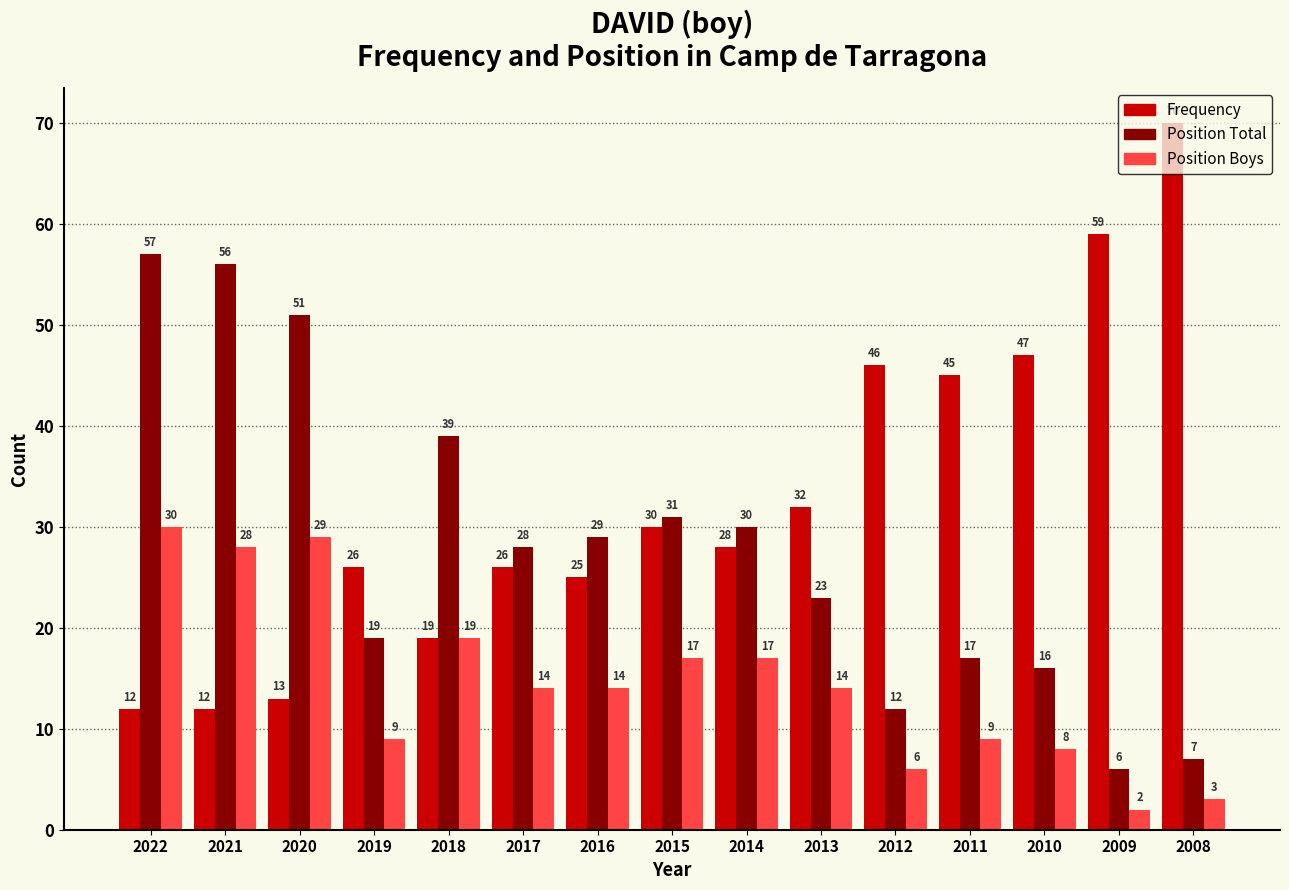

How many bars are there in total?

45